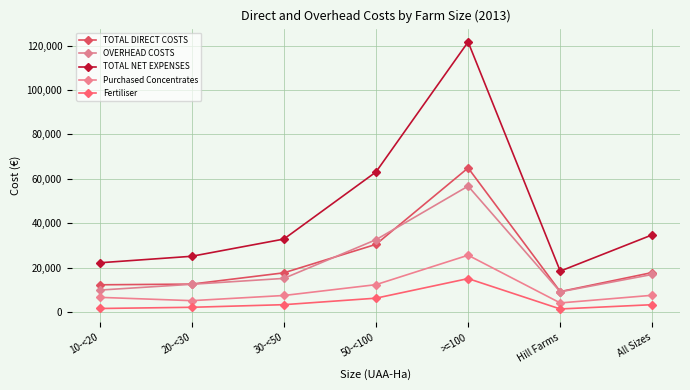

What is the minimum value shown in the chart?

1407